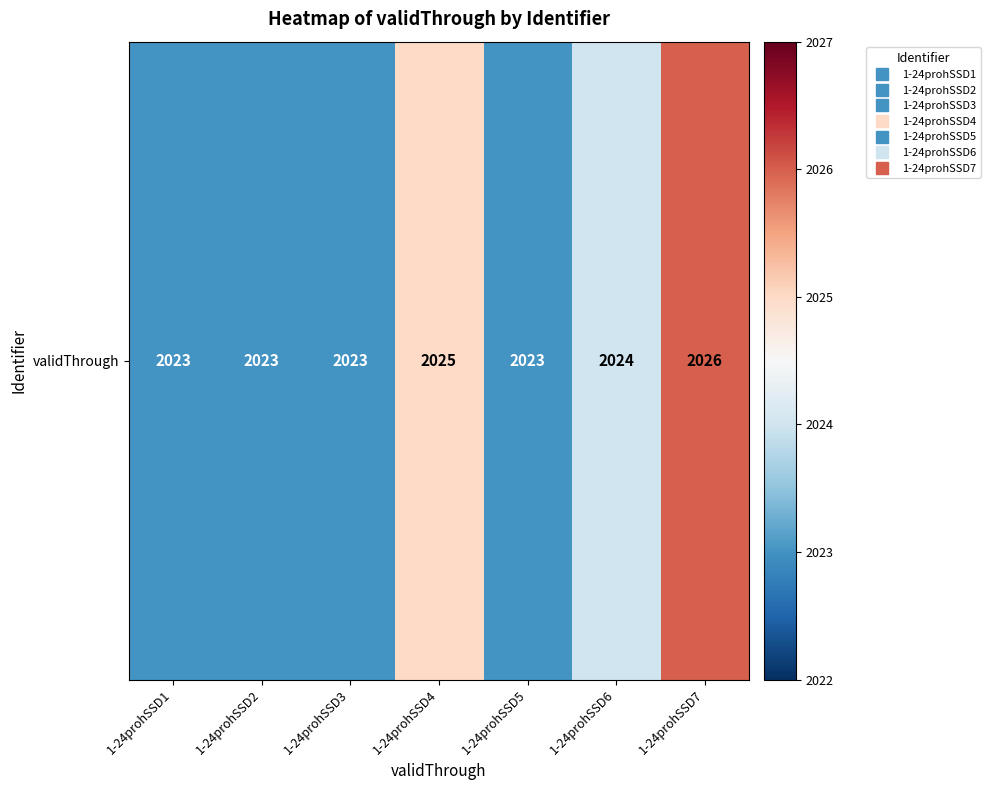

Rank the categories by value from highest to lowest.

1-24prohSSD7, 1-24prohSSD4, 1-24prohSSD6, 1-24prohSSD1, 1-24prohSSD2, 1-24prohSSD3, 1-24prohSSD5